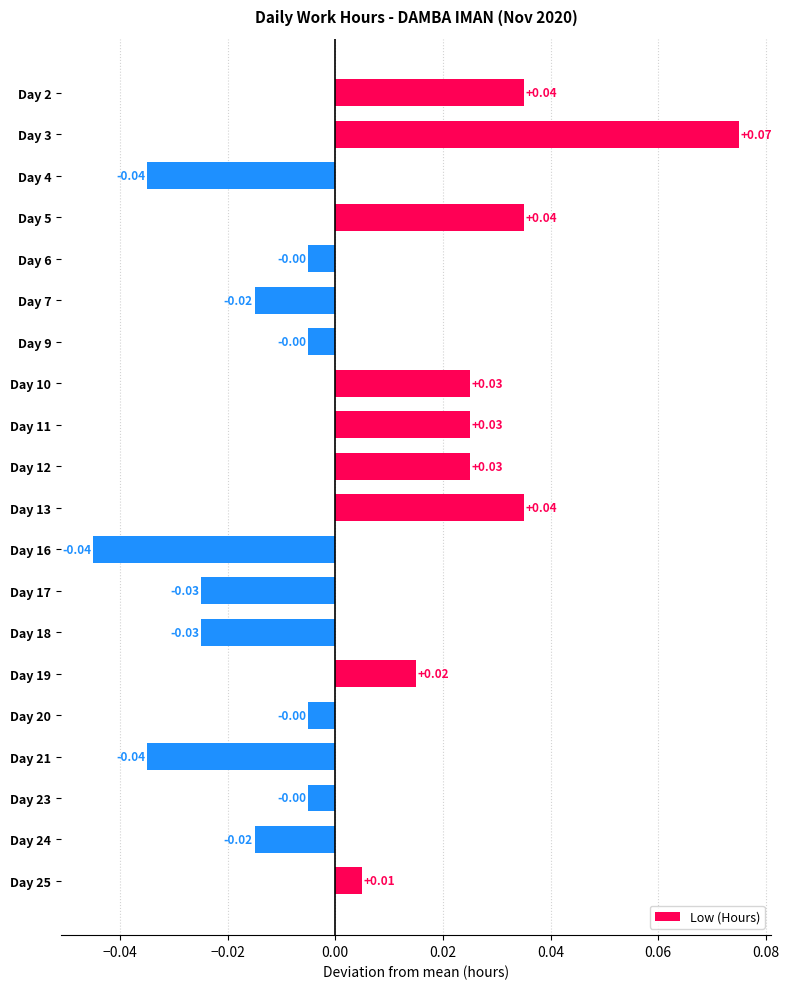

Which has a higher value, Day 2 or Day 21?

Day 2